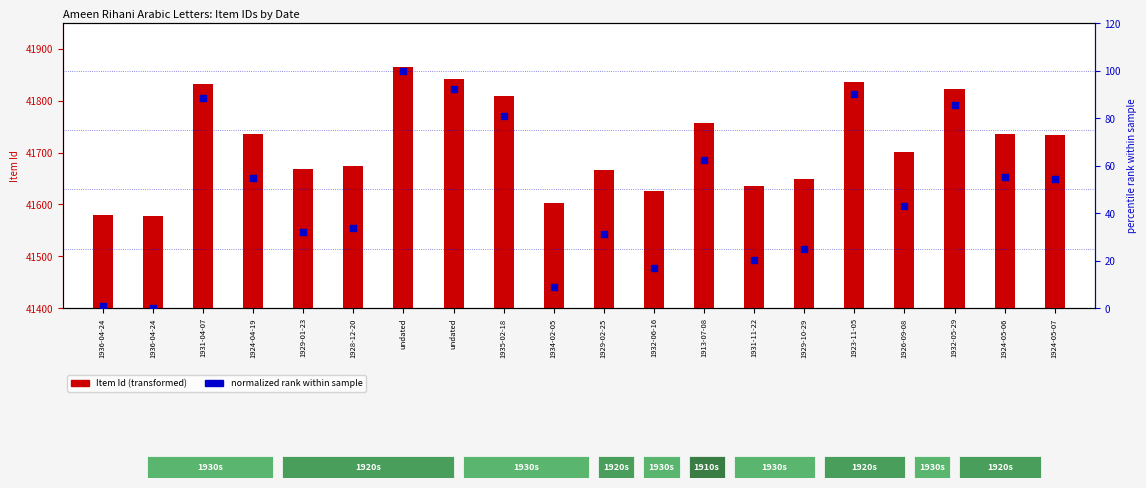

At which category is the sum across all series the highest?

undated